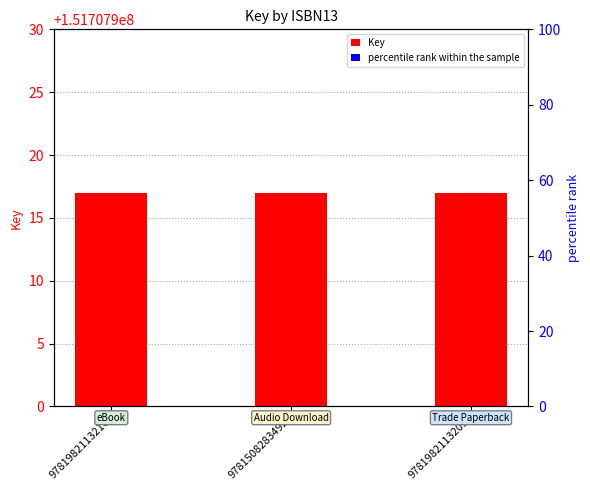

What is the difference between the highest and lowest values at 9781982113209?

151707916.8